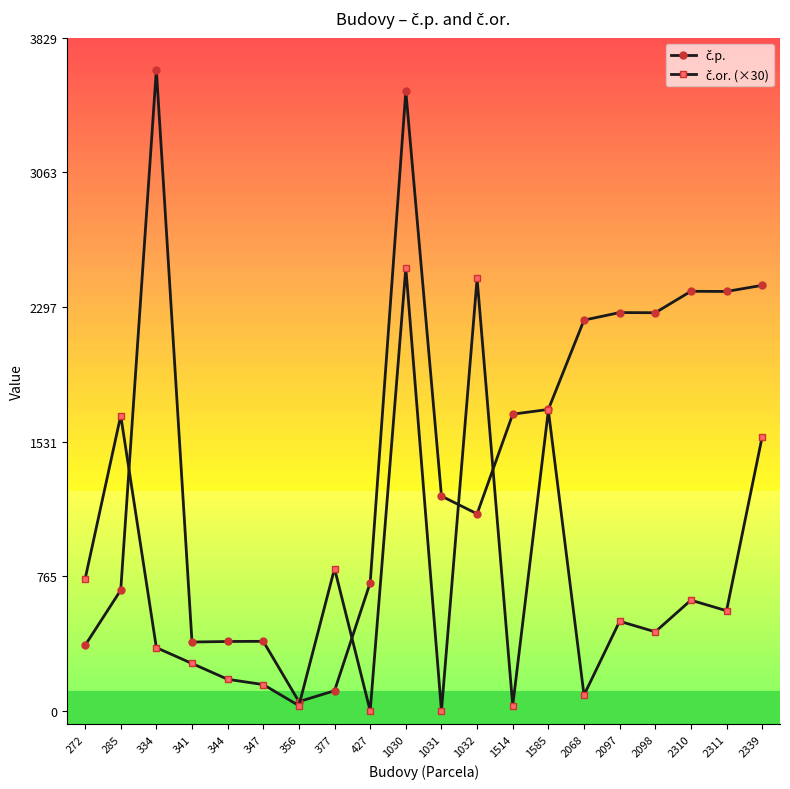

At which category is the sum across all series the highest?

1030